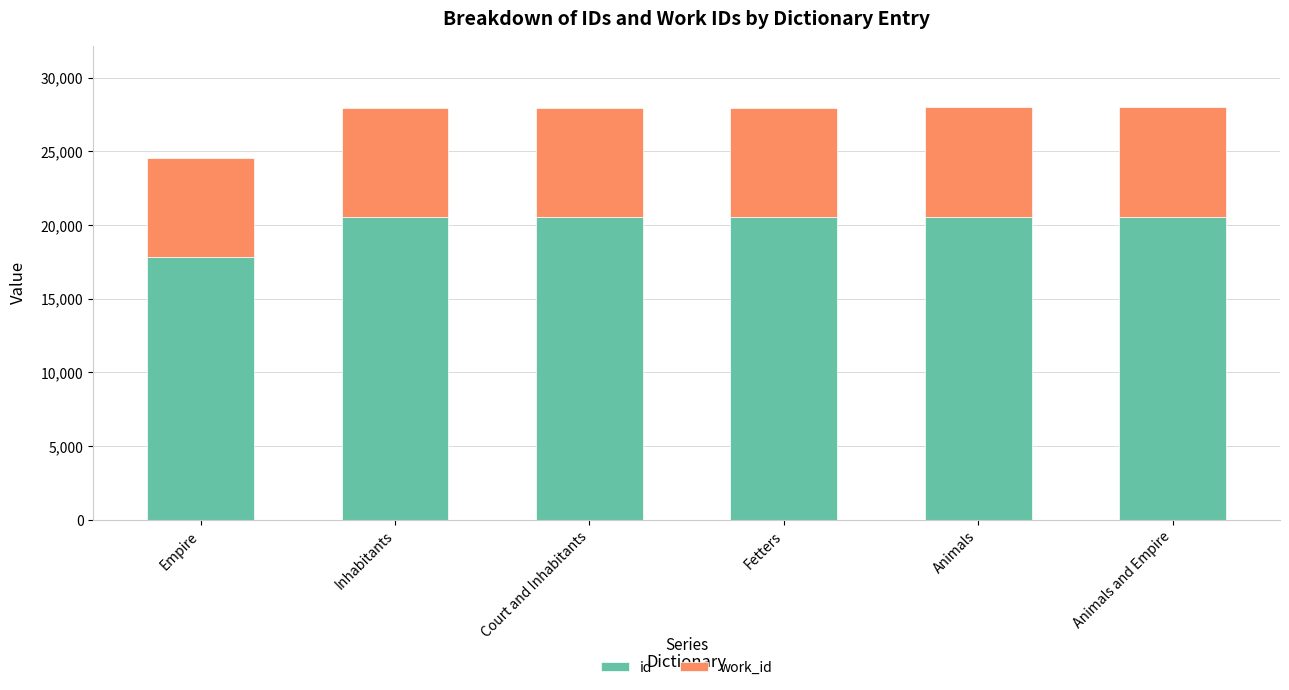

What is the total value across all series at Fetters?

27968